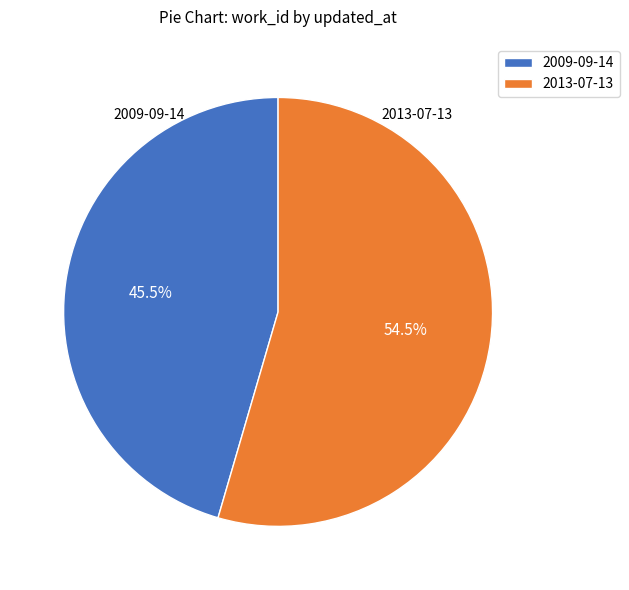

What percentage do 2013-07-13 and 2009-09-14 together represent?

100.0%